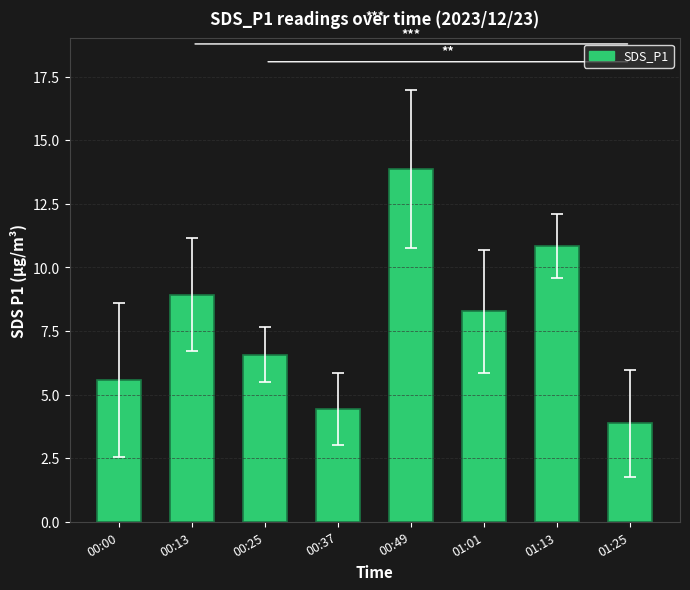

What is the difference between the values at 01:13 and 00:13?

1.9